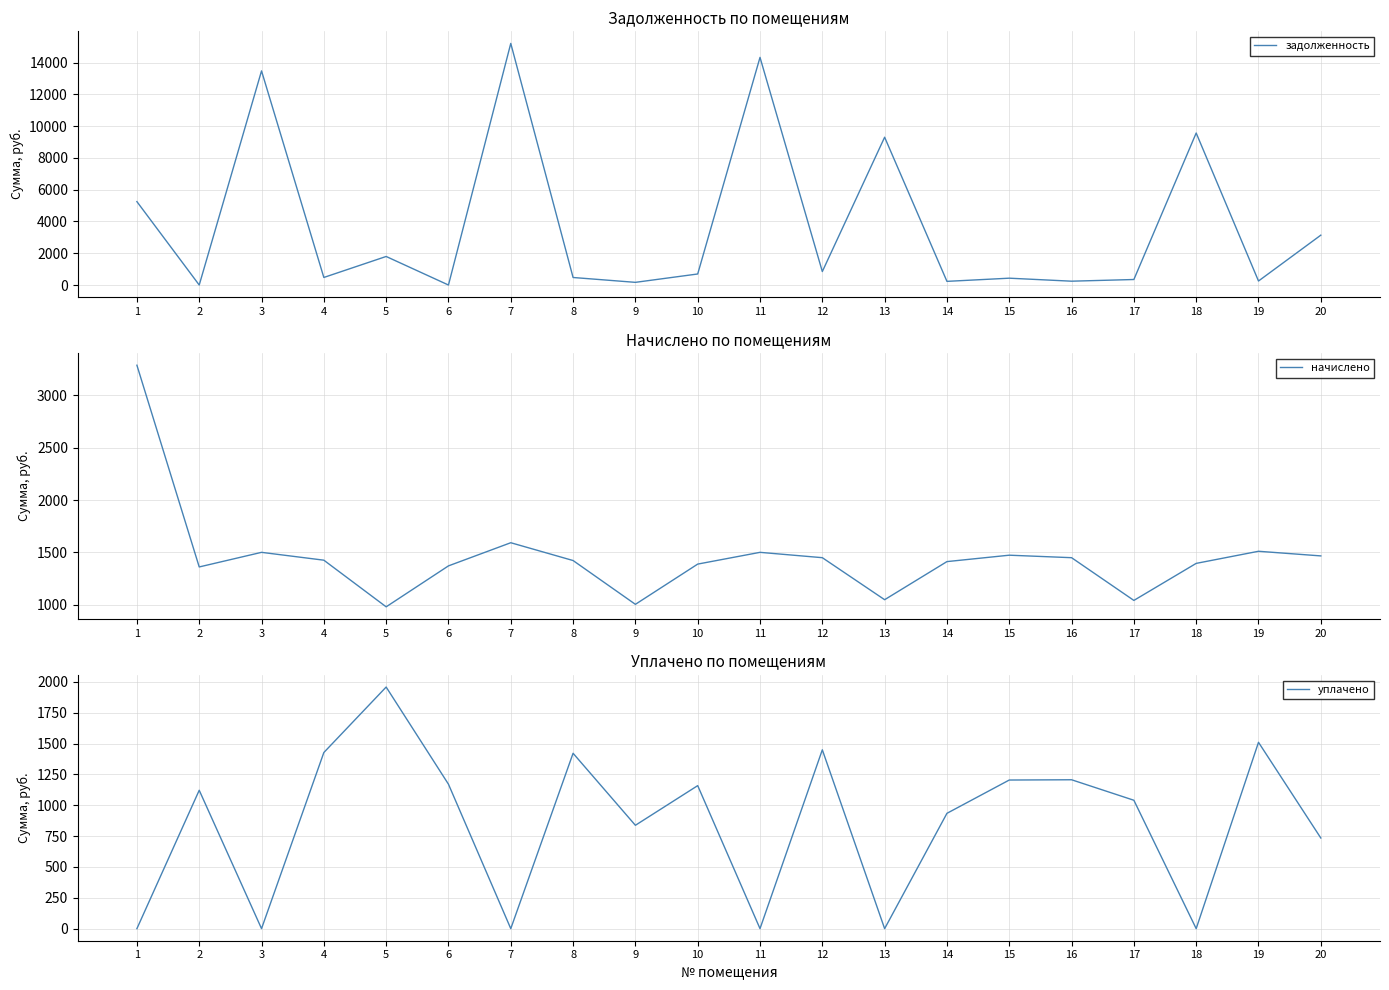

At which label is уплачено closest to 979?

14